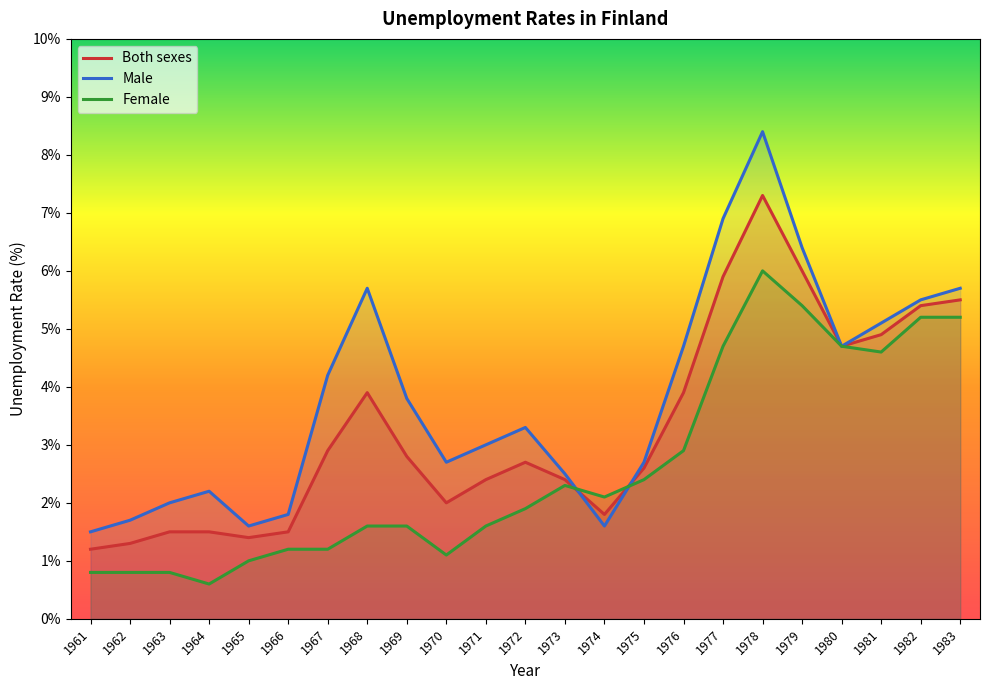

How many values in the Male series are below 3?

10